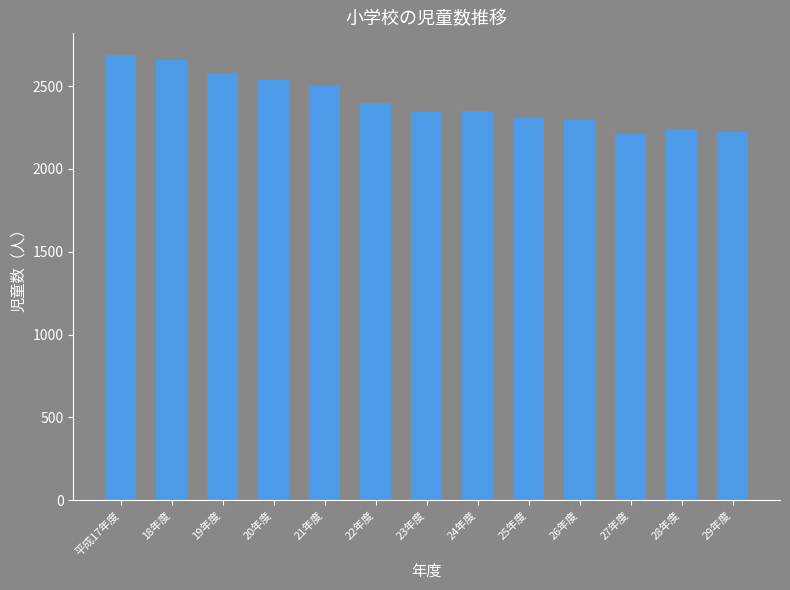

What is the difference between the maximum and minimum values?

480